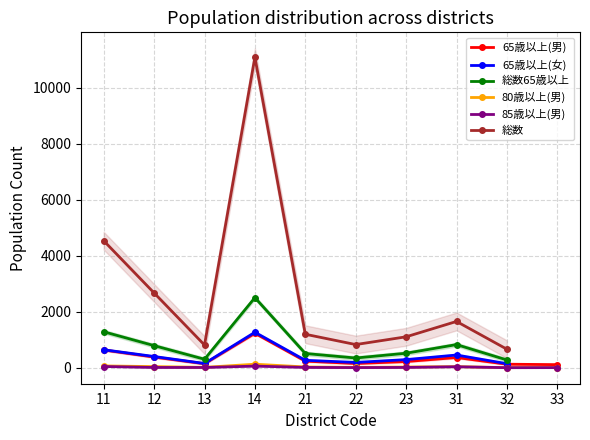

What are all the series names shown in the legend?

65歳以上(男), 65歳以上(女), 総数65歳以上, 80歳以上(男), 85歳以上(男), 総数